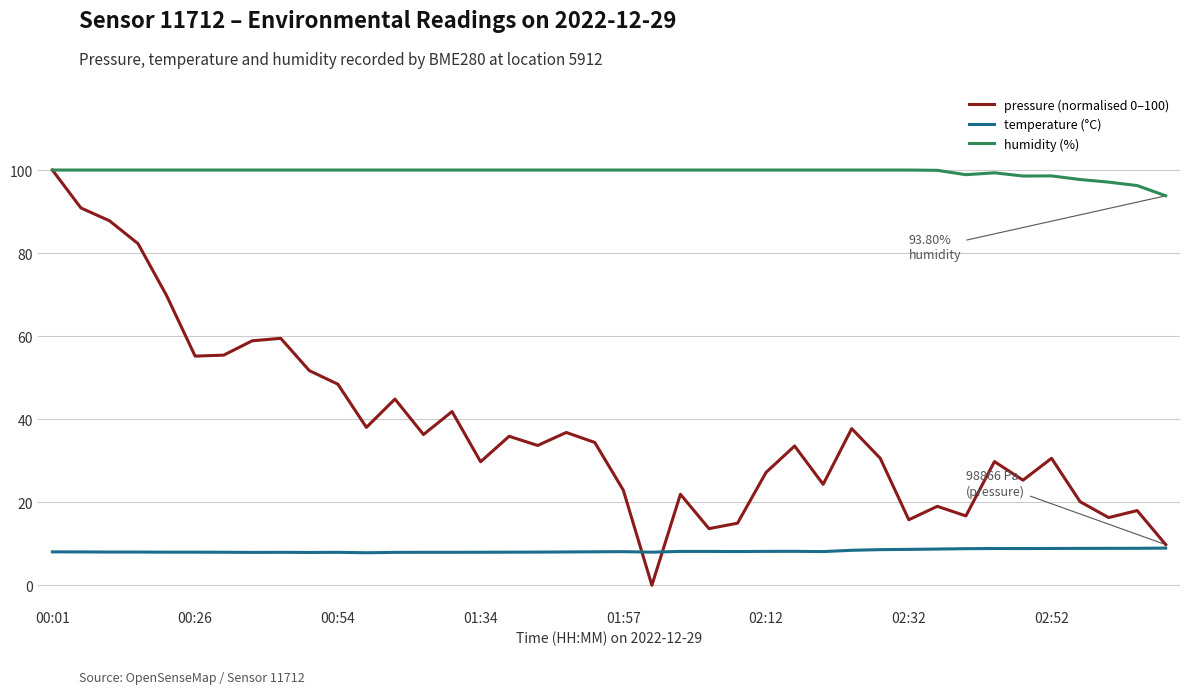

True or false: humidity (%) and temperature (°C) intersect in this chart.

False